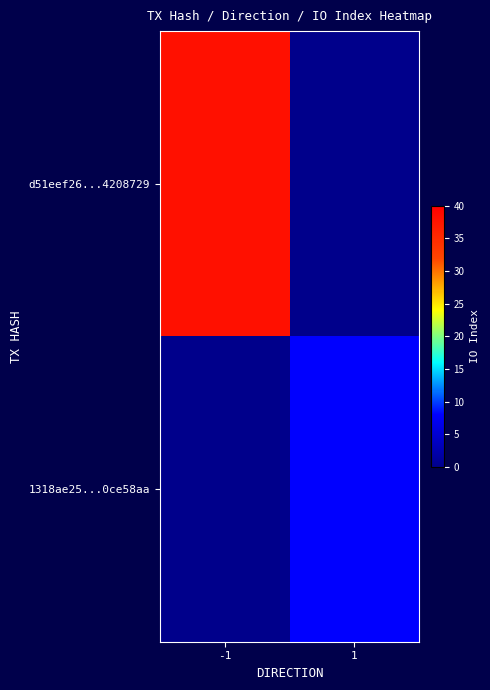

What is the total value across all series at 1?

8